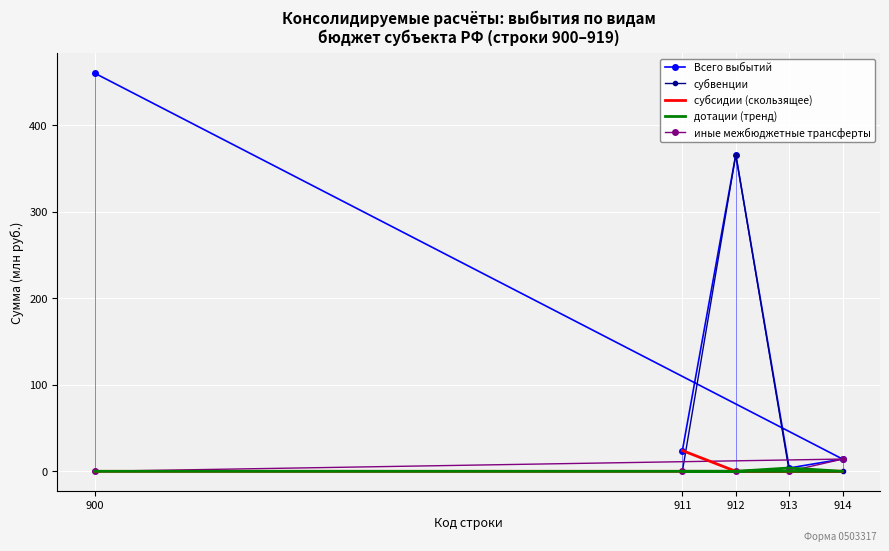

What is the total value across all series at 914?

28.3